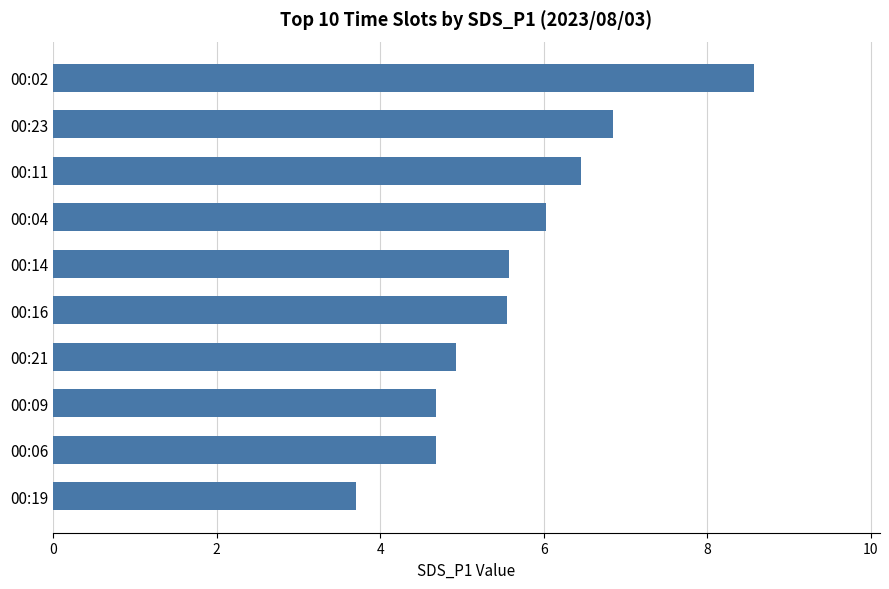

What is the difference between the maximum and minimum values?

4.9